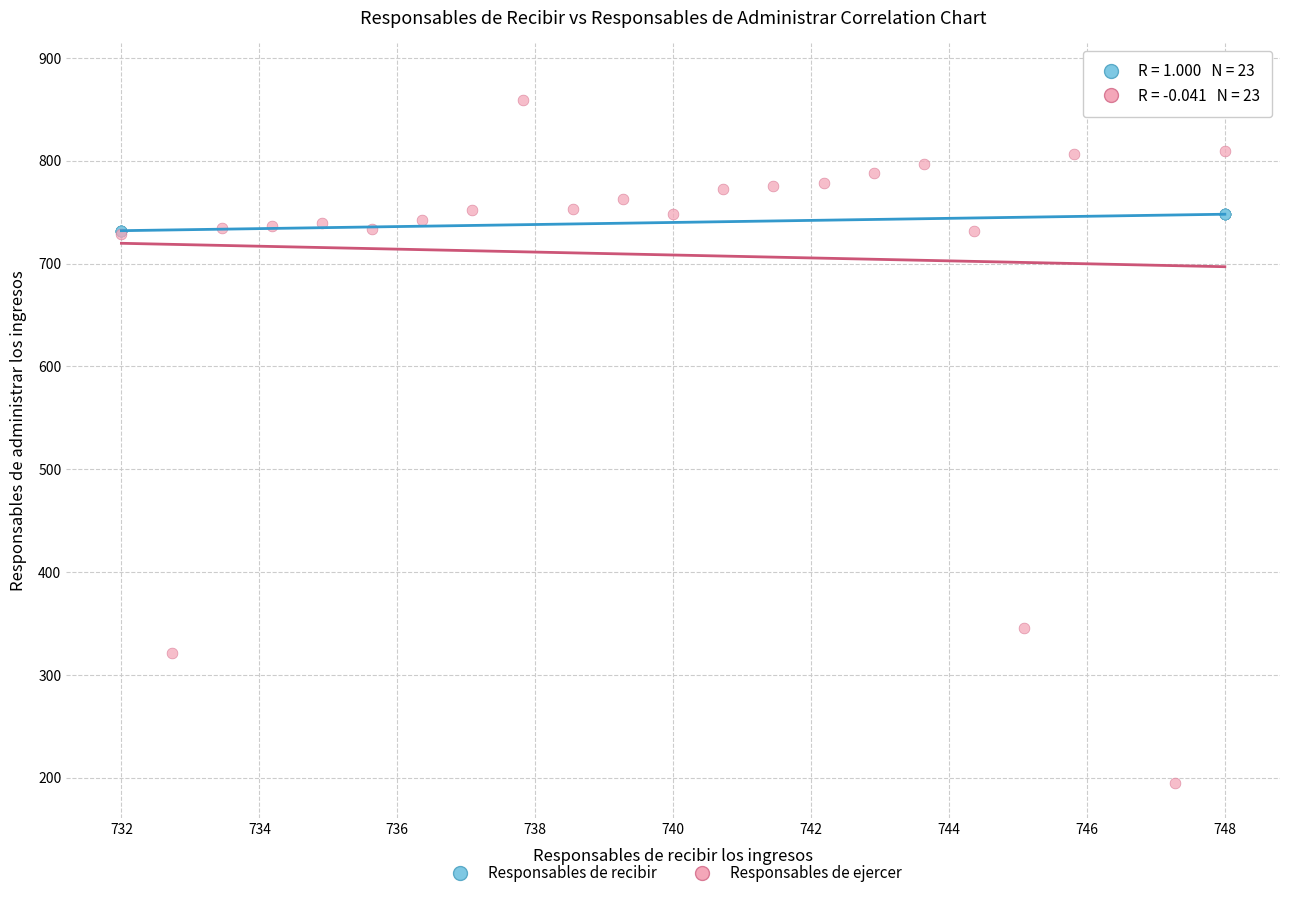

Which series reaches the minimum Y coordinate?

Responsables de ejercer